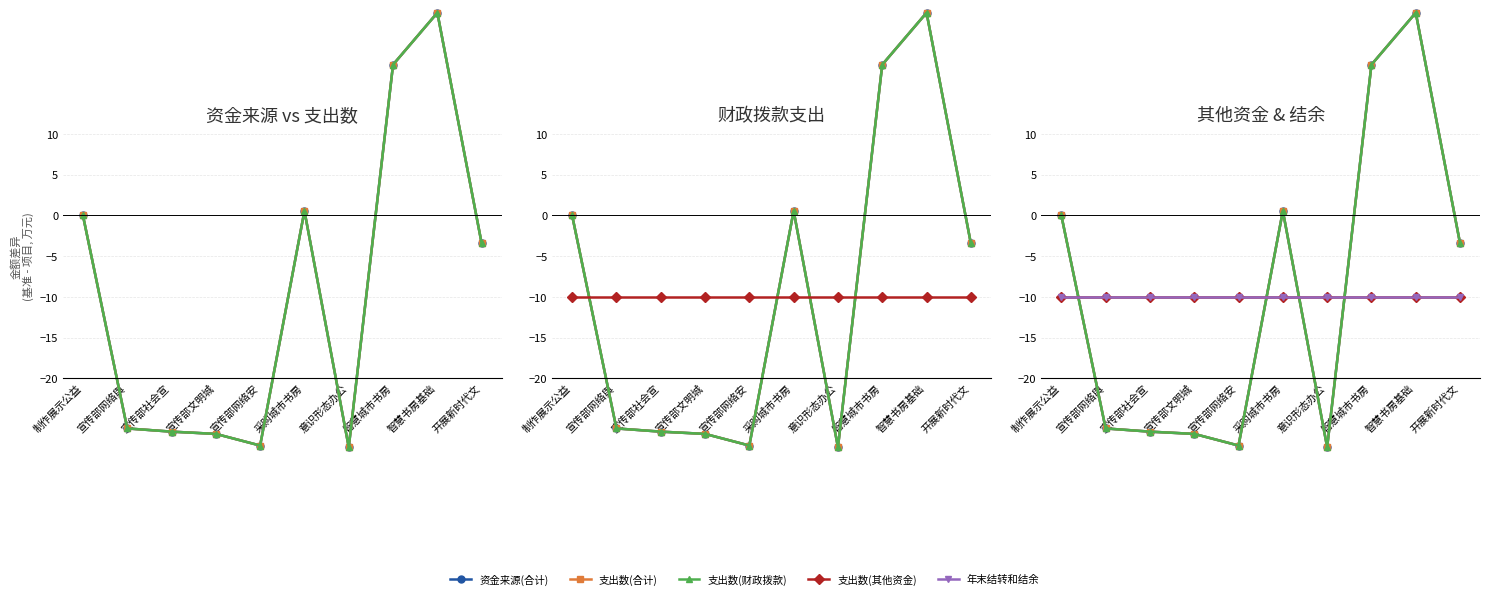

What is the label of the 3rd point from the left?

宣传部社会宣